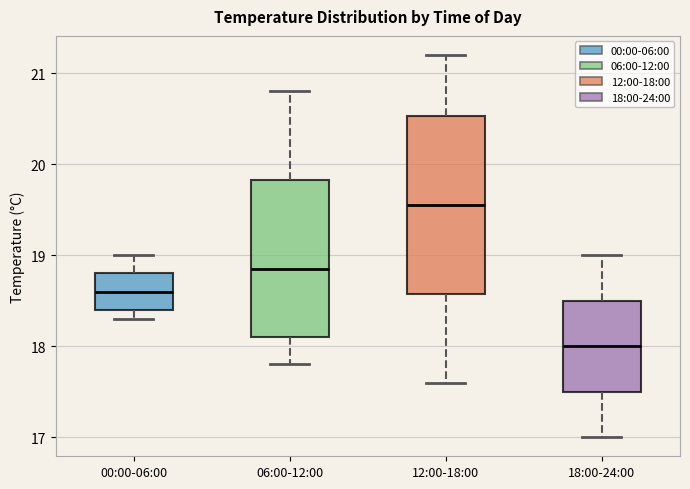

Reading left to right, transcribe this box plot: for each box, give where its median line is, the range the box spans, and where its two whiskers end, as read against the y-axis. The values are not printed on the chart, so give them approximately, as read against the axis.

00:00-06:00: median 18.6, box 18.4 to 18.8, whiskers 18.3 to 19.0
06:00-12:00: median 18.9, box 18.1 to 19.8, whiskers 17.8 to 20.8
12:00-18:00: median 19.6, box 18.6 to 20.5, whiskers 17.6 to 21.2
18:00-24:00: median 18.0, box 17.5 to 18.5, whiskers 17.0 to 19.0